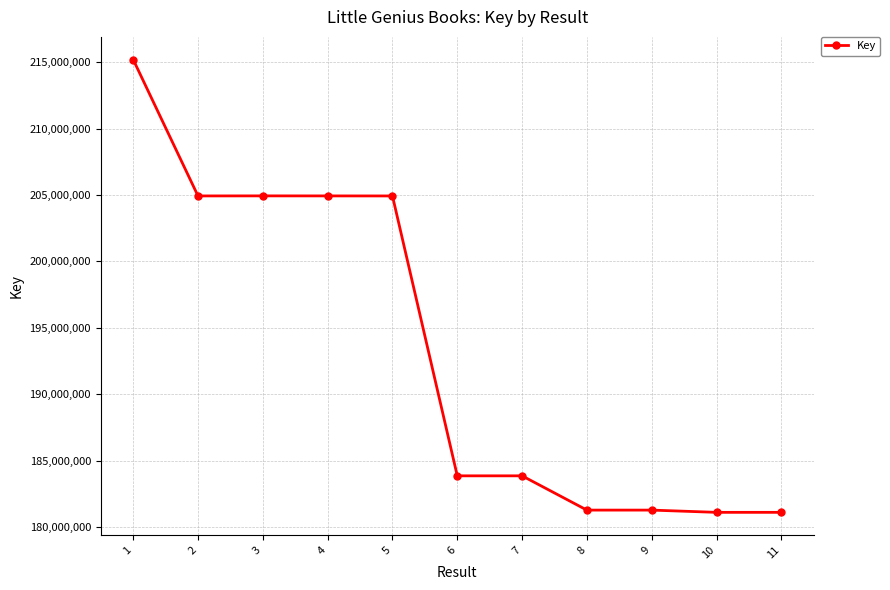

What is the difference between the maximum and minimum values?

34057846